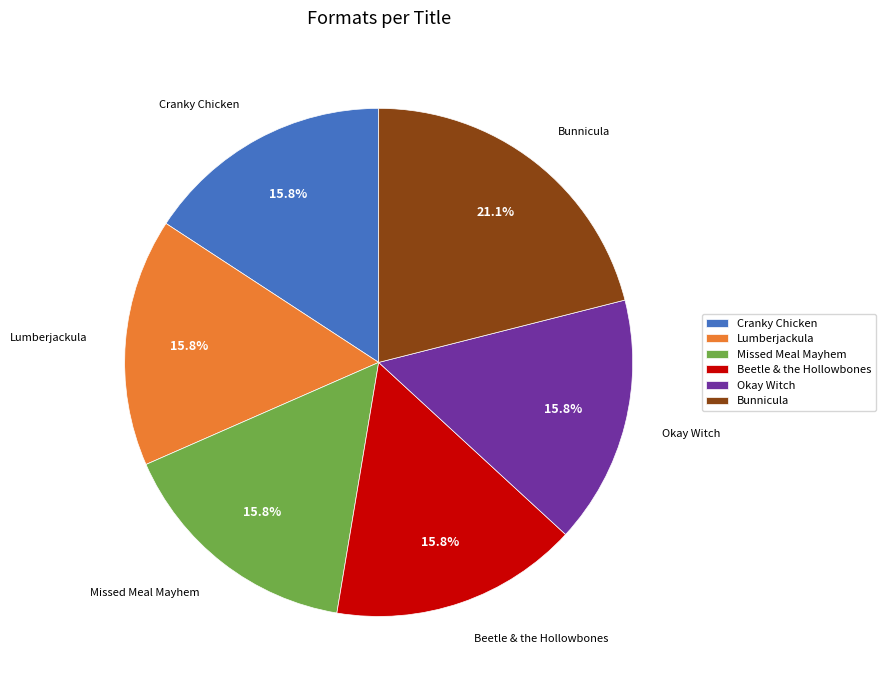

Which has a higher value, Bunnicula or Okay Witch?

Bunnicula